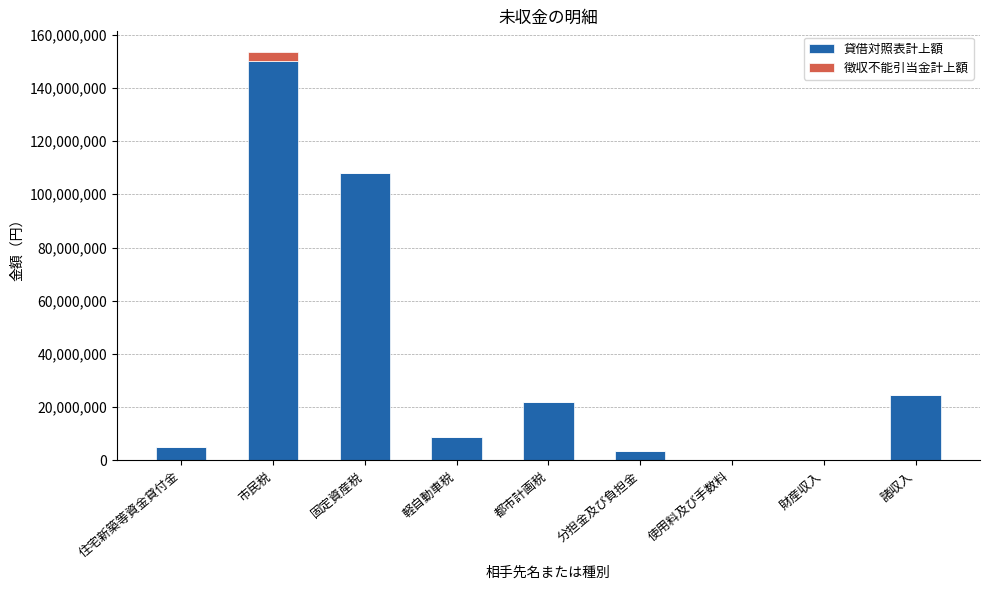

What is the total value across all series at 市民税?

153554183